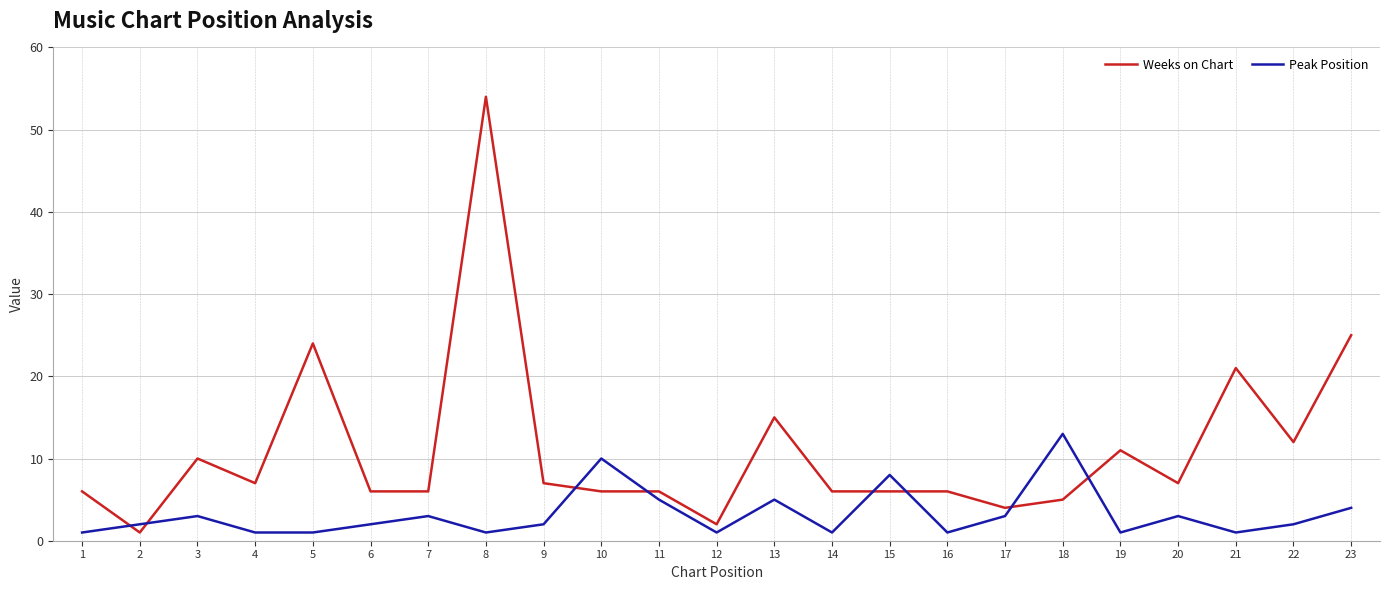

Which series ends up on top after the final intersection of Peak Position and Weeks on Chart?

Weeks on Chart